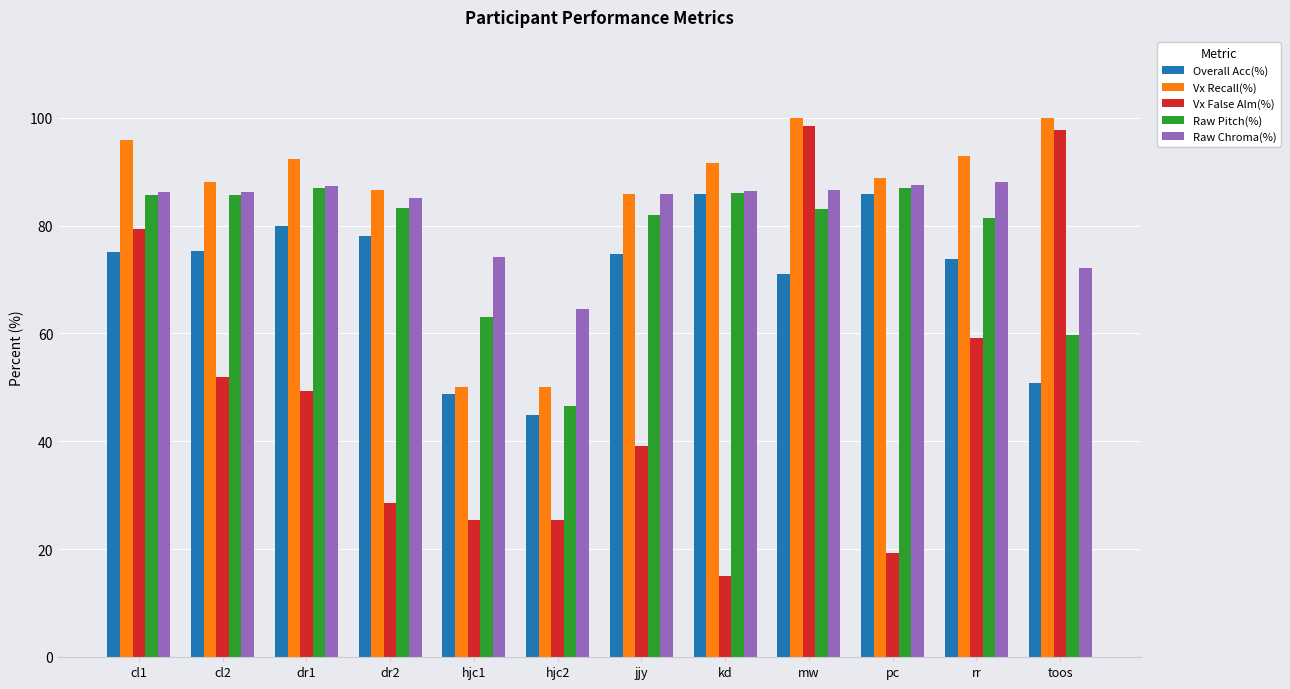

How many bars are there in each group?

5